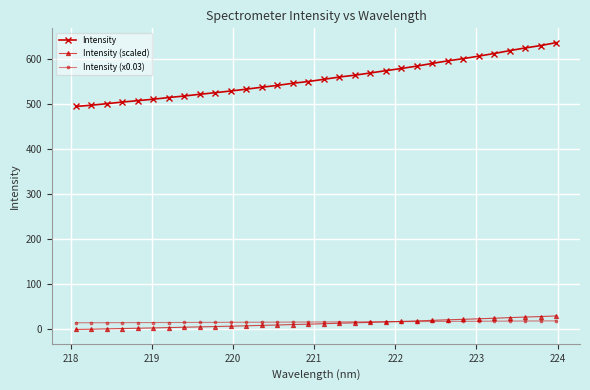

Which series has the widest spread of values?

Intensity